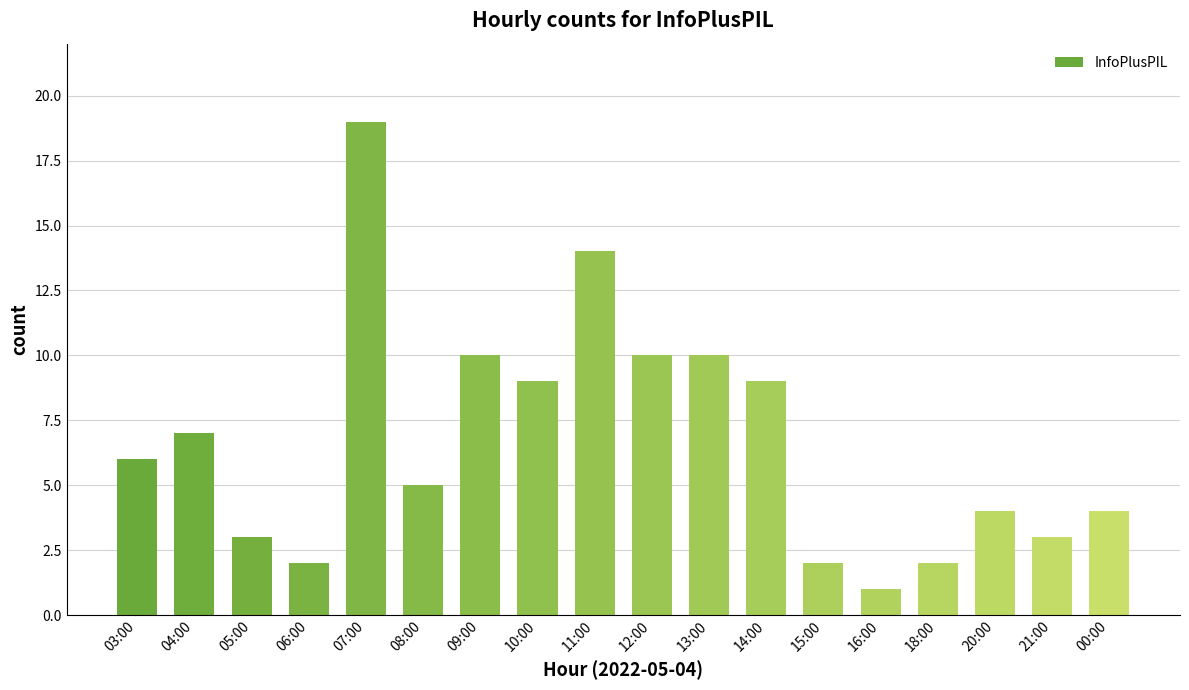

Reading right to left, transcribe all the data shown in this chart.

00:00=4	21:00=3	20:00=4	18:00=2	16:00=1	15:00=2	14:00=9	13:00=10	12:00=10	11:00=14	10:00=9	09:00=10	08:00=5	07:00=19	06:00=2	05:00=3	04:00=7	03:00=6